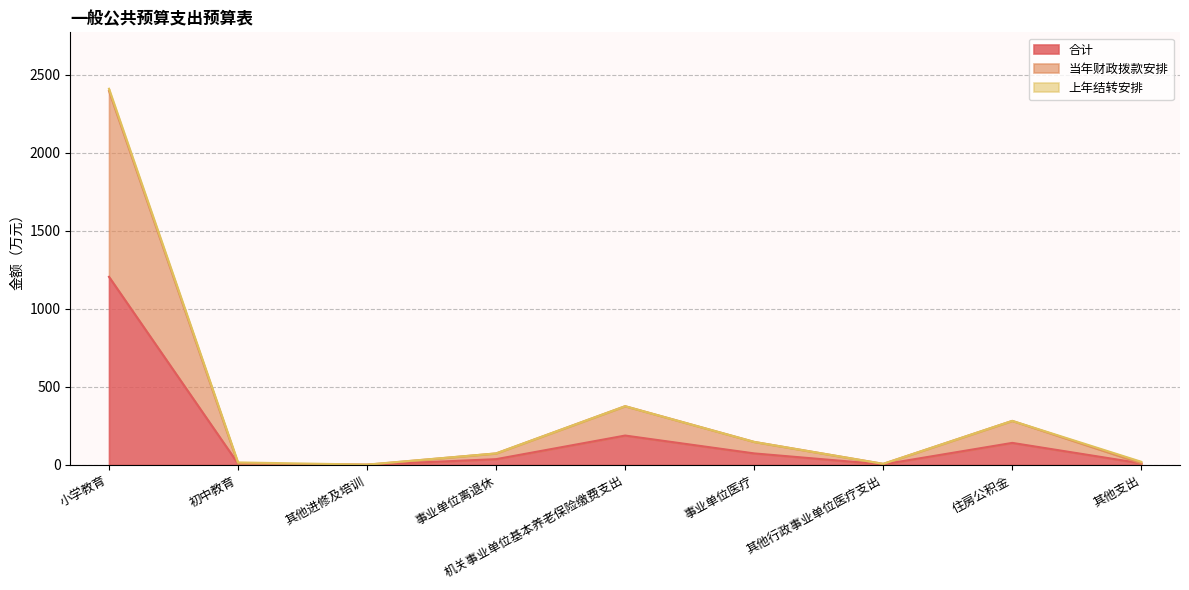

Is it true that 合计 equals 292.8 at 机关事业单位基本养老保险缴费支出?

False